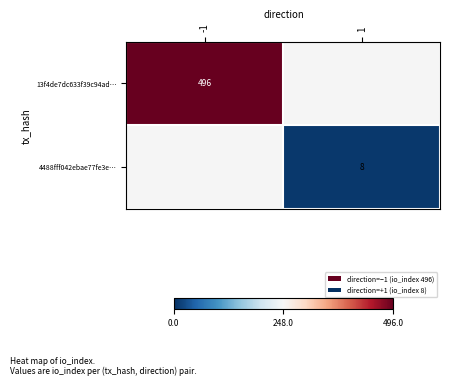

True or false: 4488fff042ebae77fe3e… has a value of 14 at 1.

False